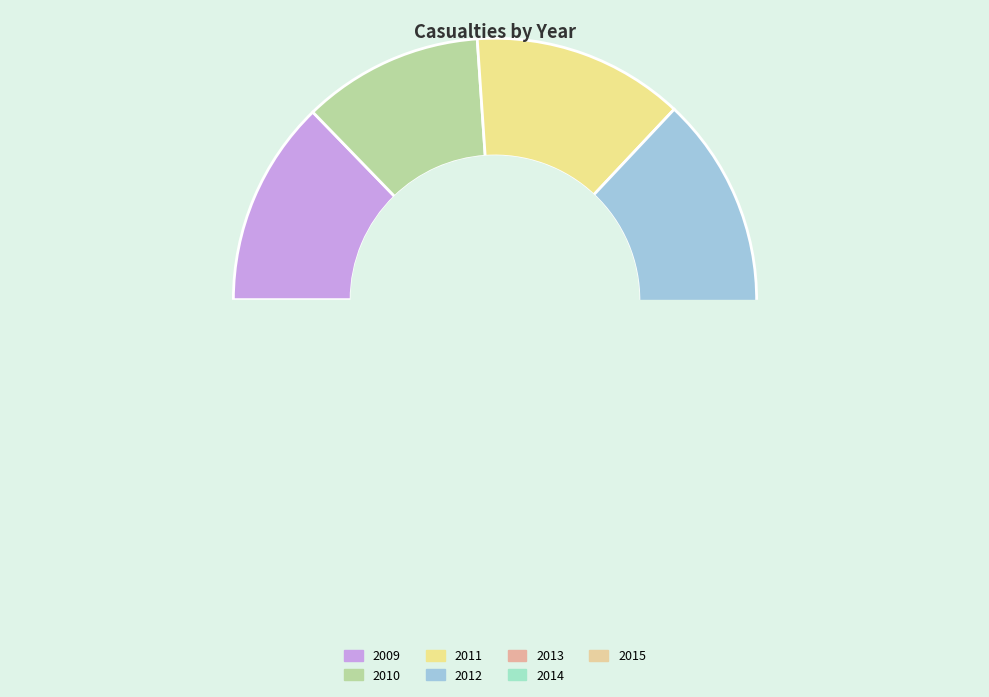

What is the change in value from 2009 to 2014?

+95